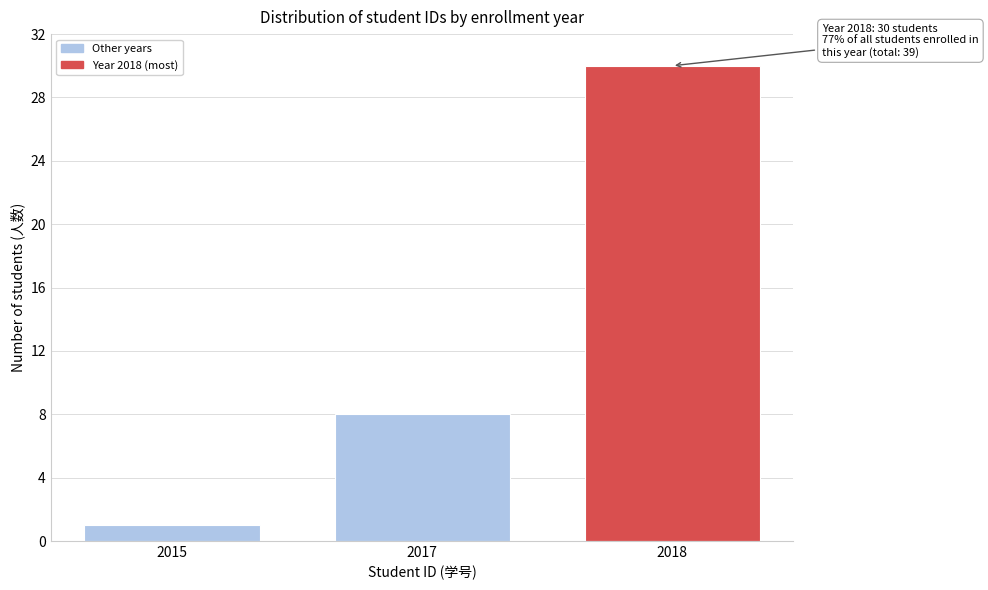

Reading right to left, extract all data points from this chart.

30	8	1